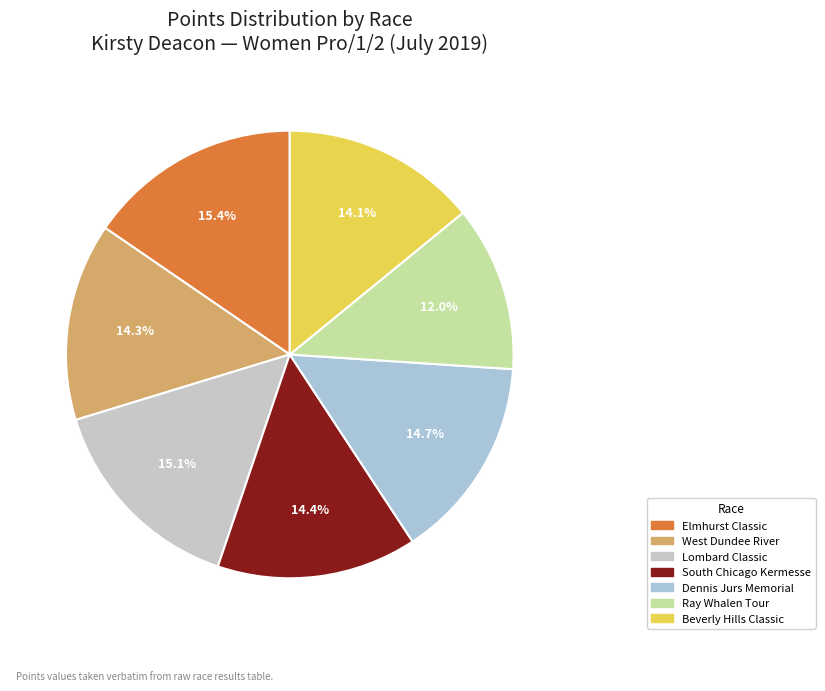

What percentage is NOT represented by Dennis Jurs Memorial?

85.3%